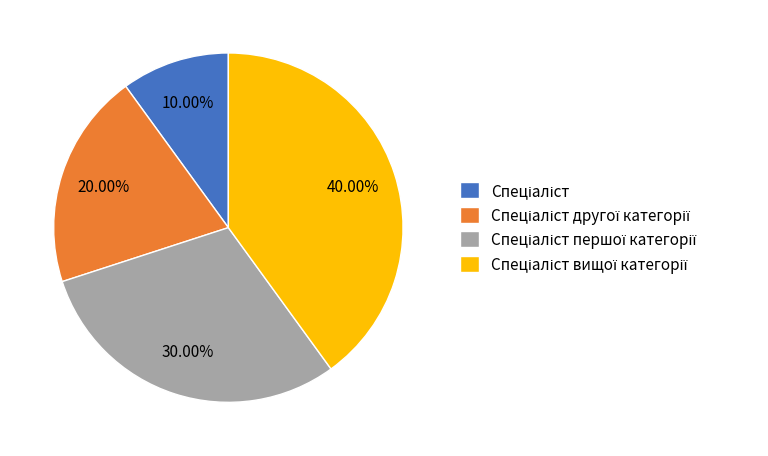

Is there a majority slice in this chart?

No